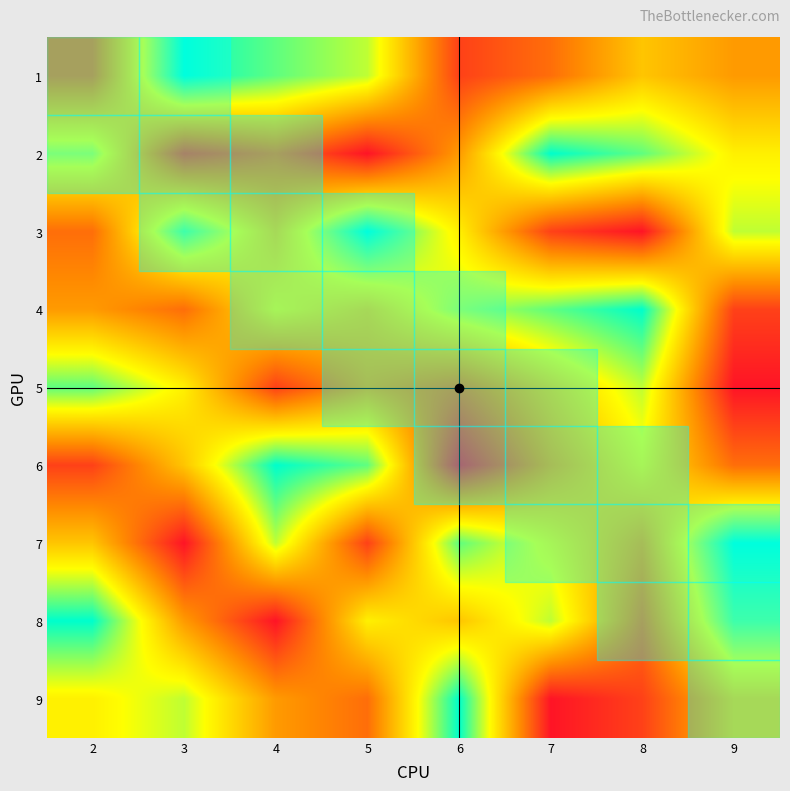

At which category does the chart reach its minimum across all series?

5